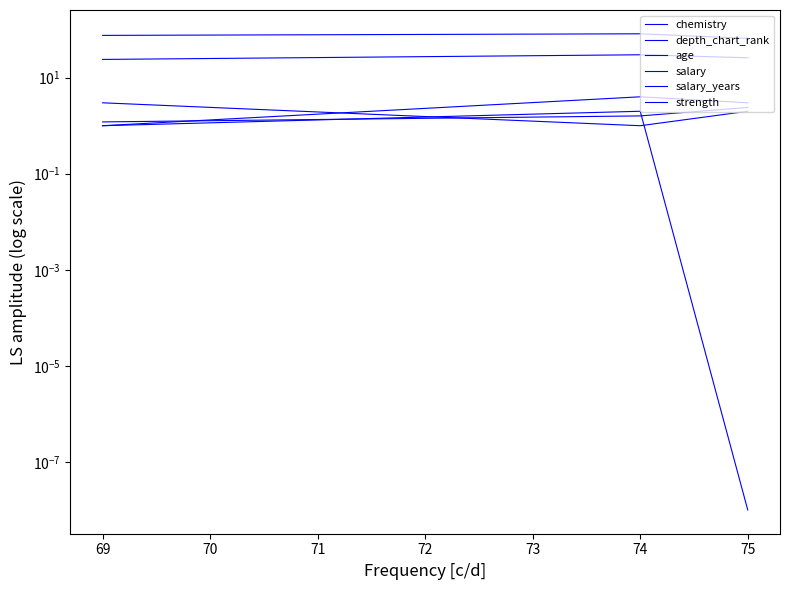

At 69, list the series in order from smallest to largest.

chemistry, salary_years, salary, depth_chart_rank, age, strength